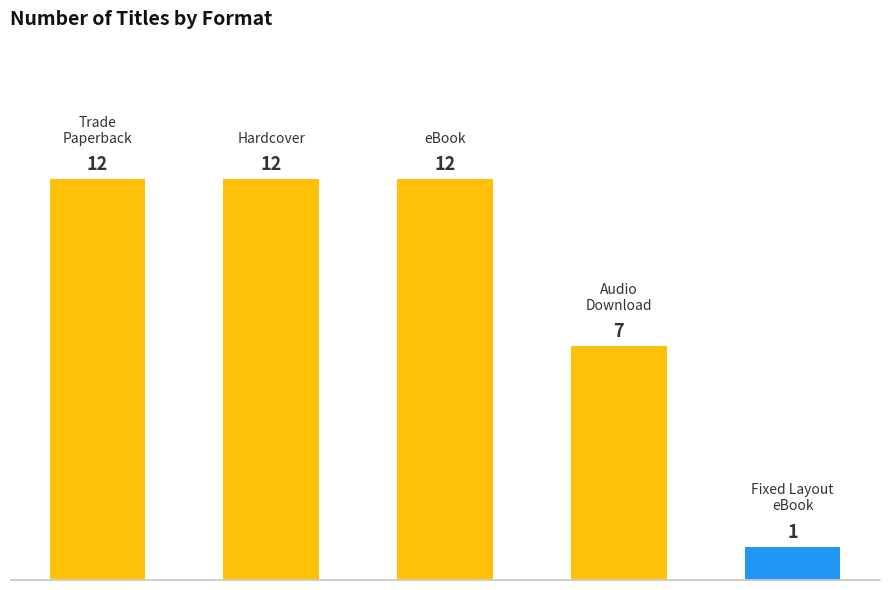

What is the difference between the maximum and minimum values?

11